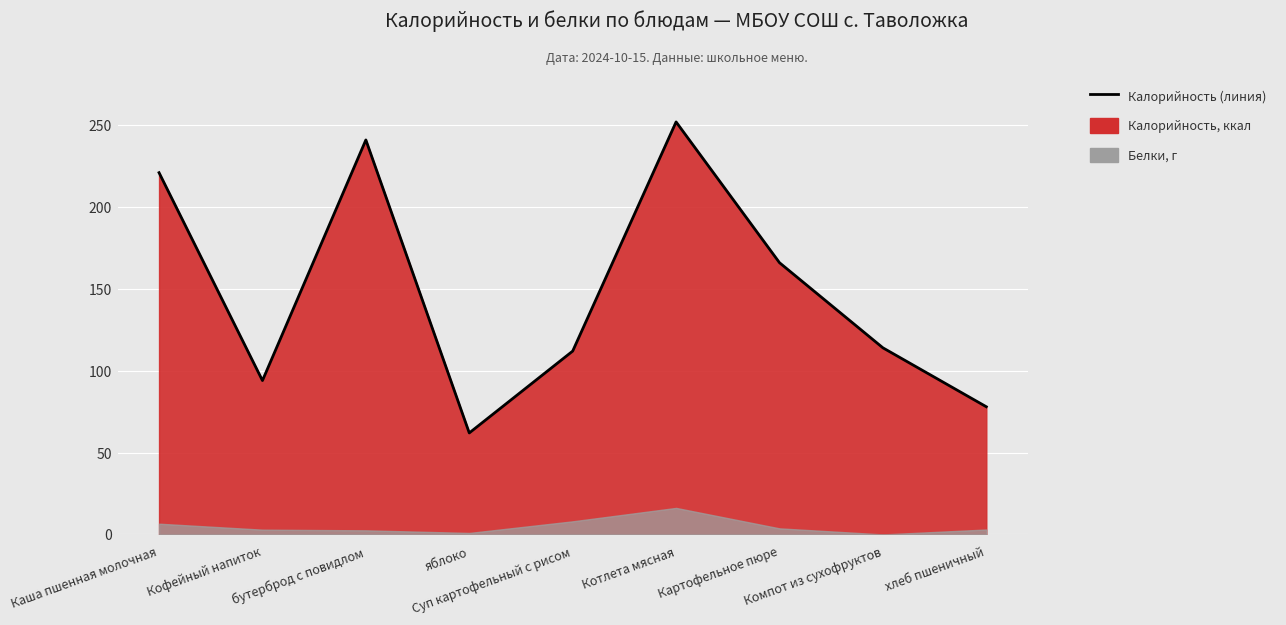

True or false: the data has more than 2 interior local peaks.

False